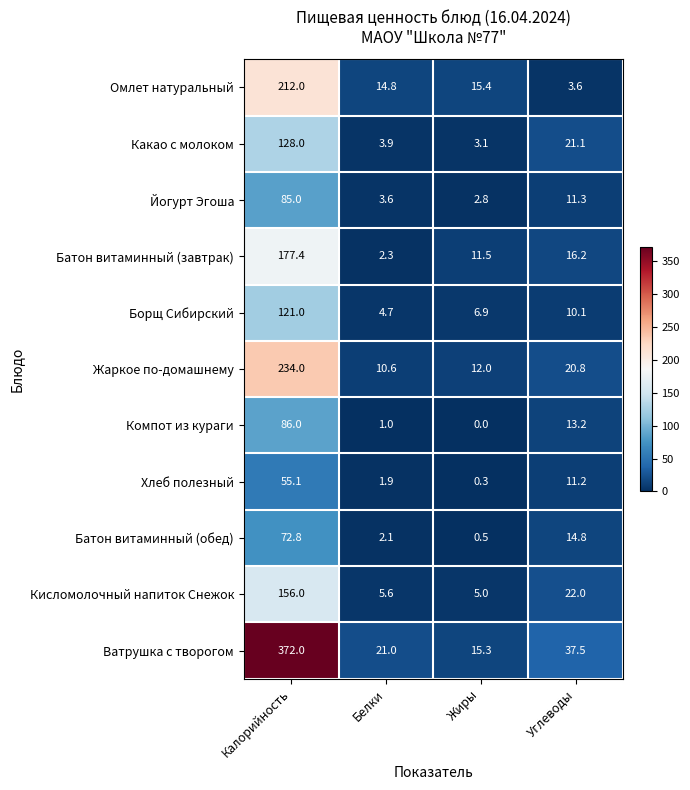

True or false: Борщ Сибирский has a value of 6.9 at Жиры.

True